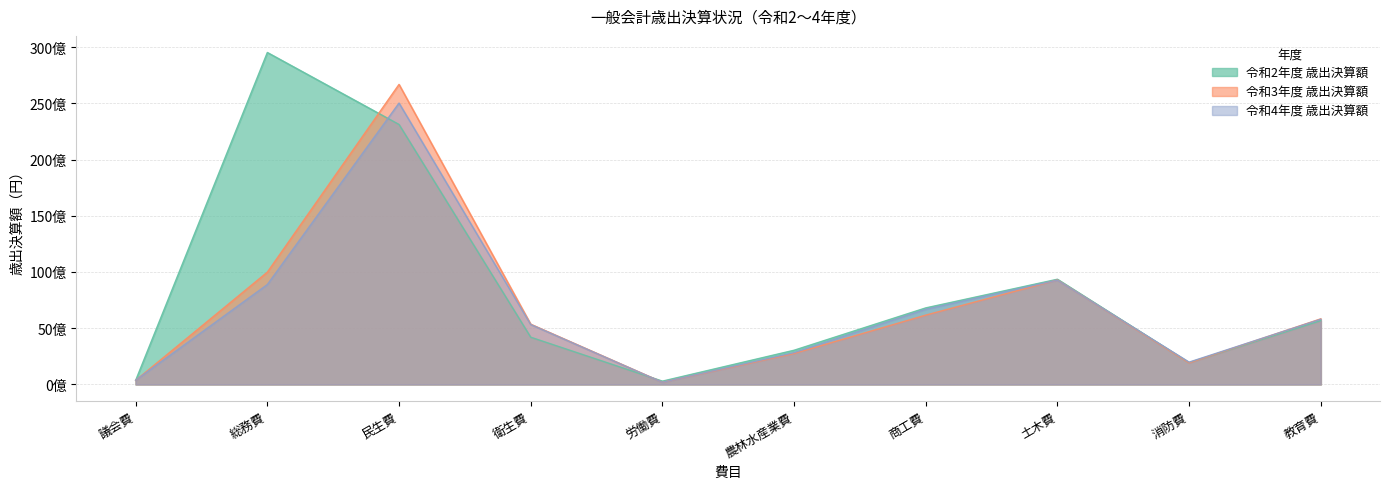

The 令和2年度 歳出決算額 series shows 6970103339 at 総務費. True or false?

False